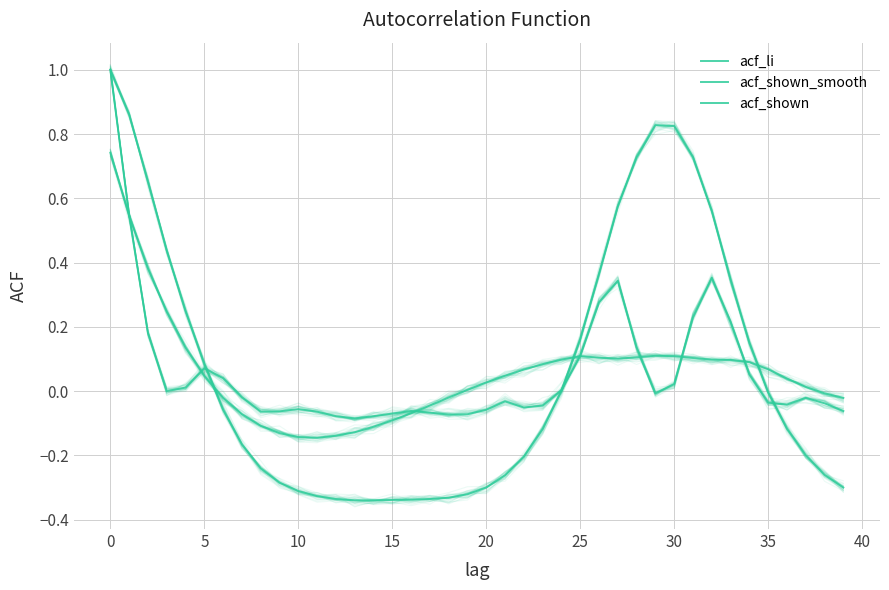

What is the highest value of the acf_li series?

1.0